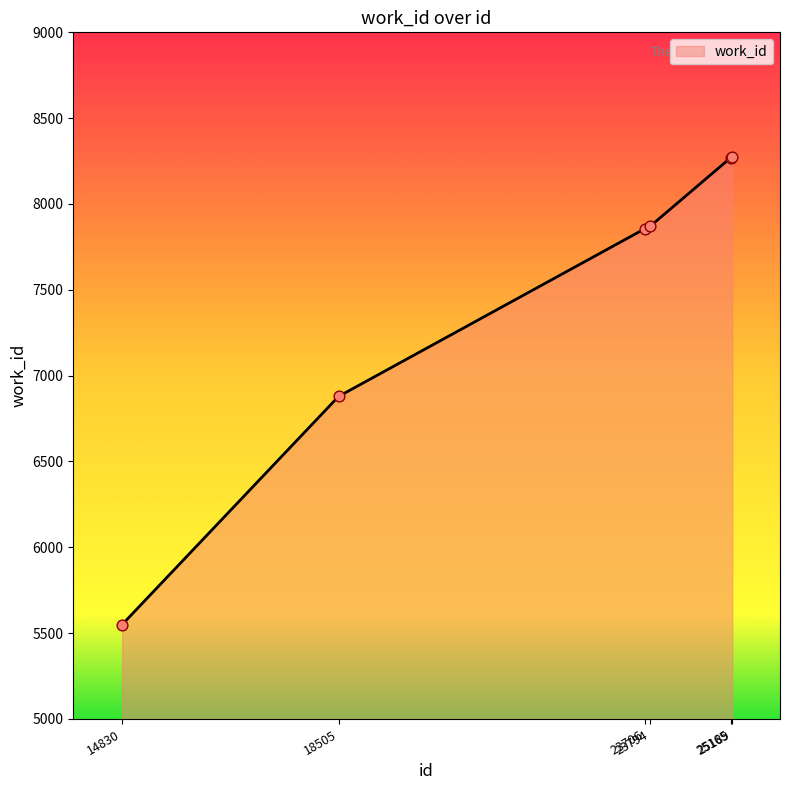

Which has a higher value, 23794 or 14830?

23794